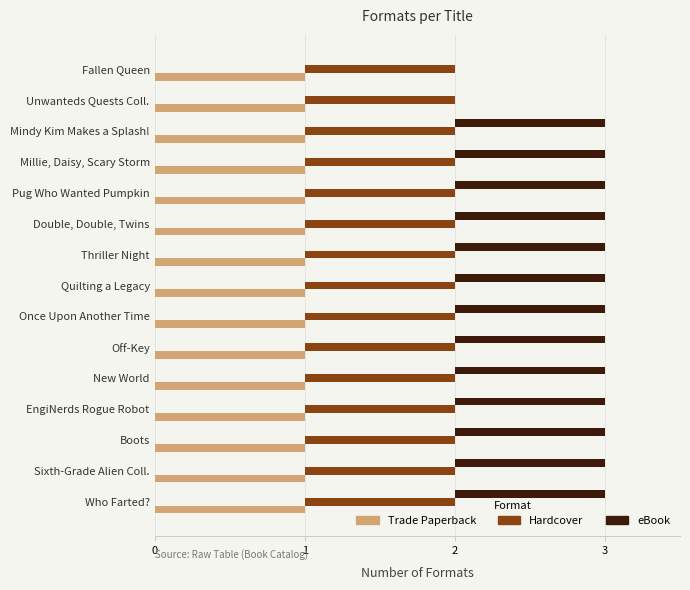

Are the bars grouped side by side (vs. stacked)?

Yes